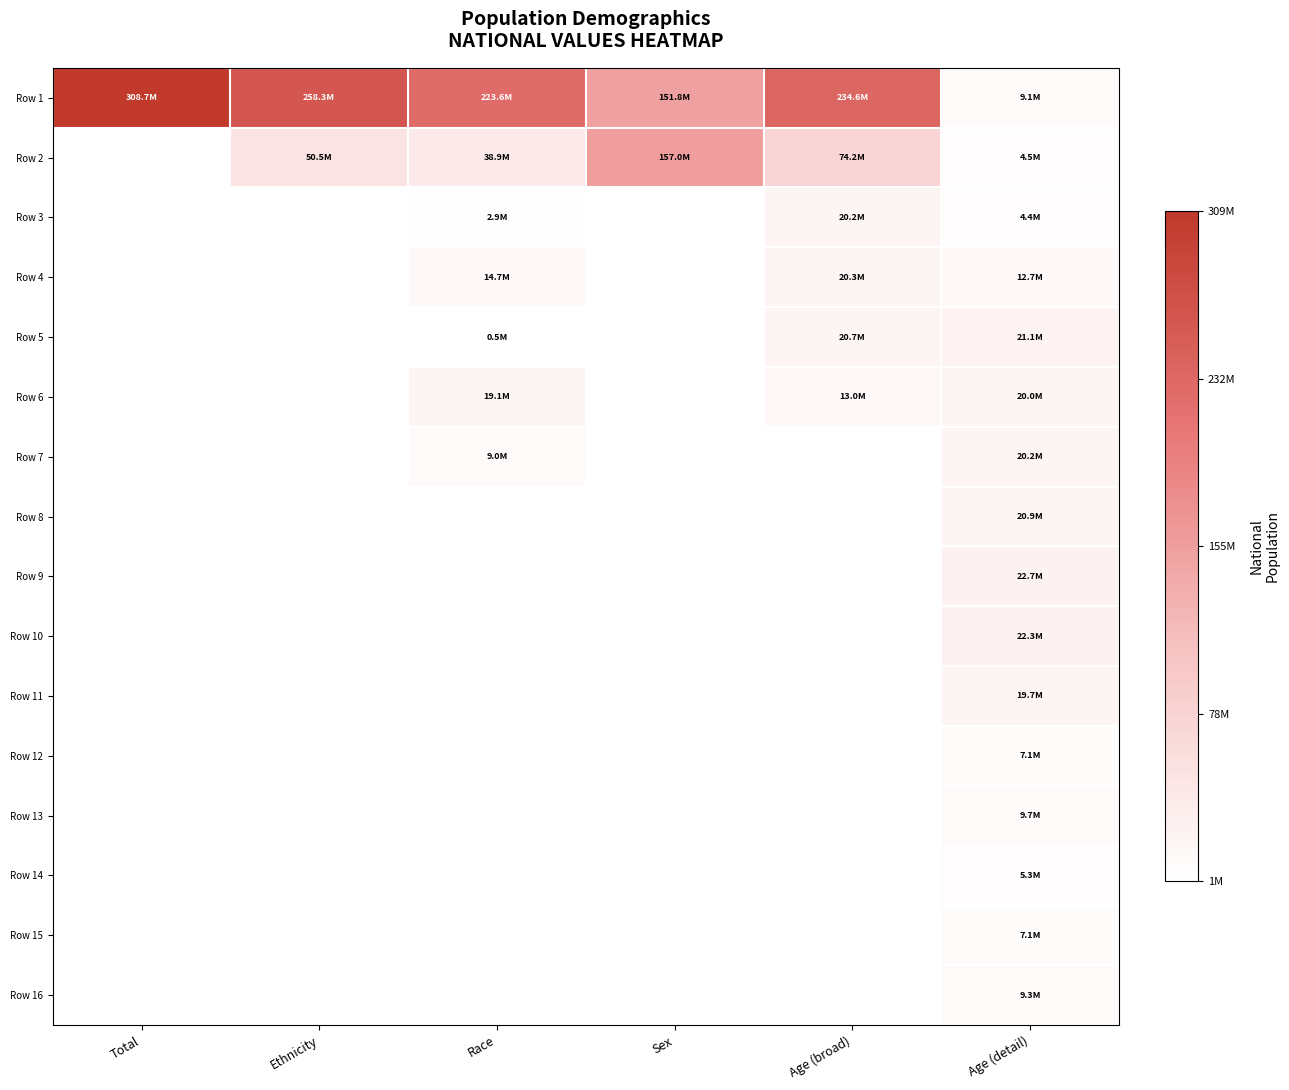

At Total, list the series in order from smallest to largest.

Row 1, Row 2, Row 3, Row 4, Row 5, Row 6, Row 7, Row 8, Row 9, Row 10, Row 11, Row 12, Row 13, Row 14, Row 15, Row 16